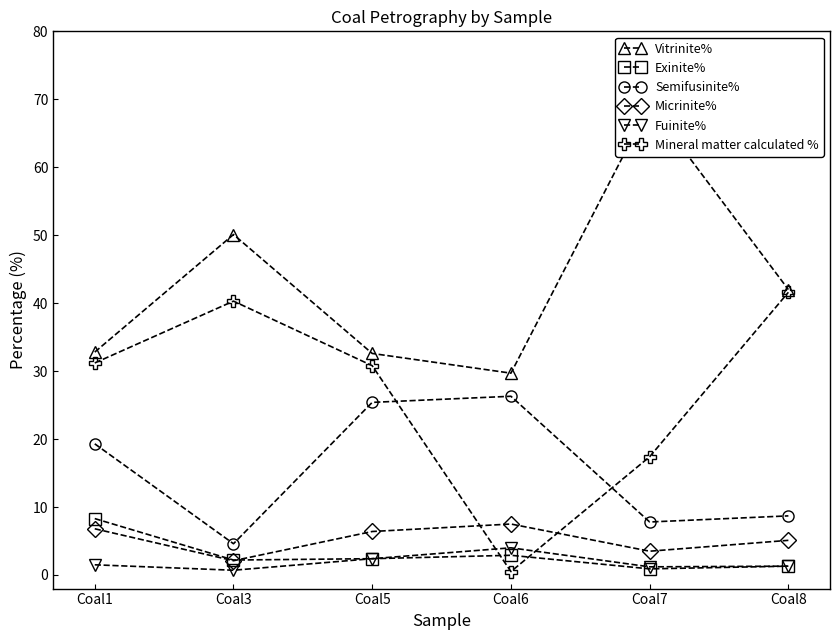

How many interior local peaks does the Semifusinite% series have?

1